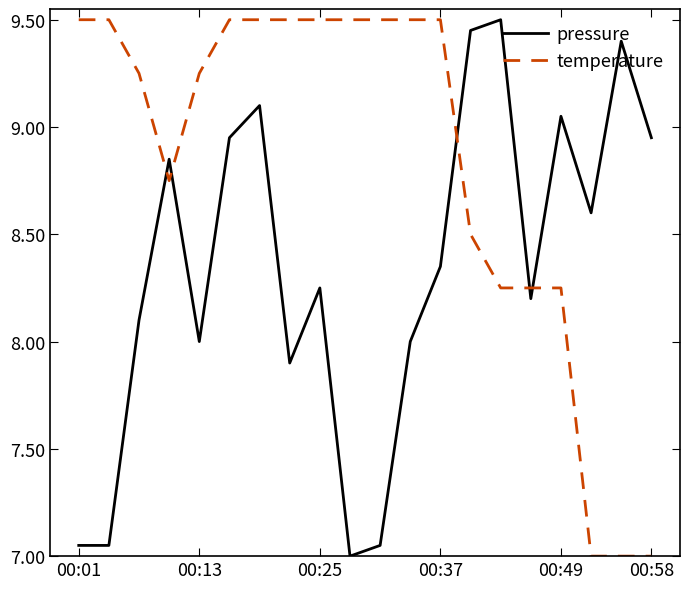

True or false: pressure and temperature cross at least once.

True